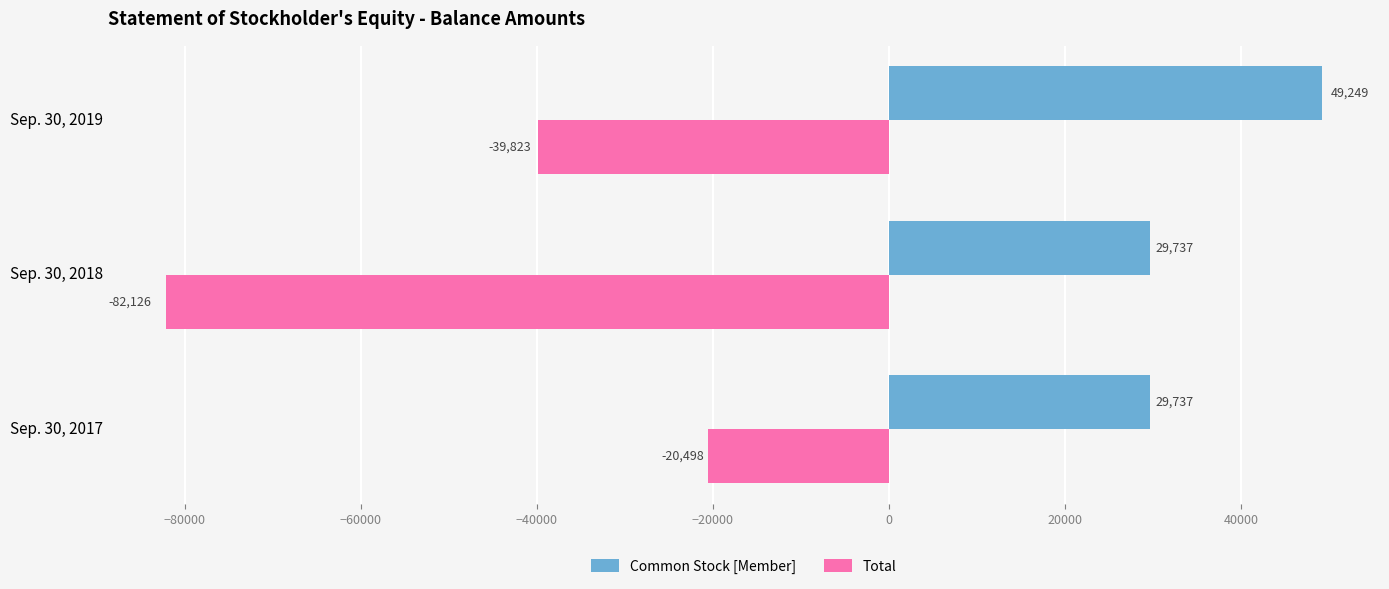

Rank the series by their average value, from highest to lowest.

Common Stock [Member], Total